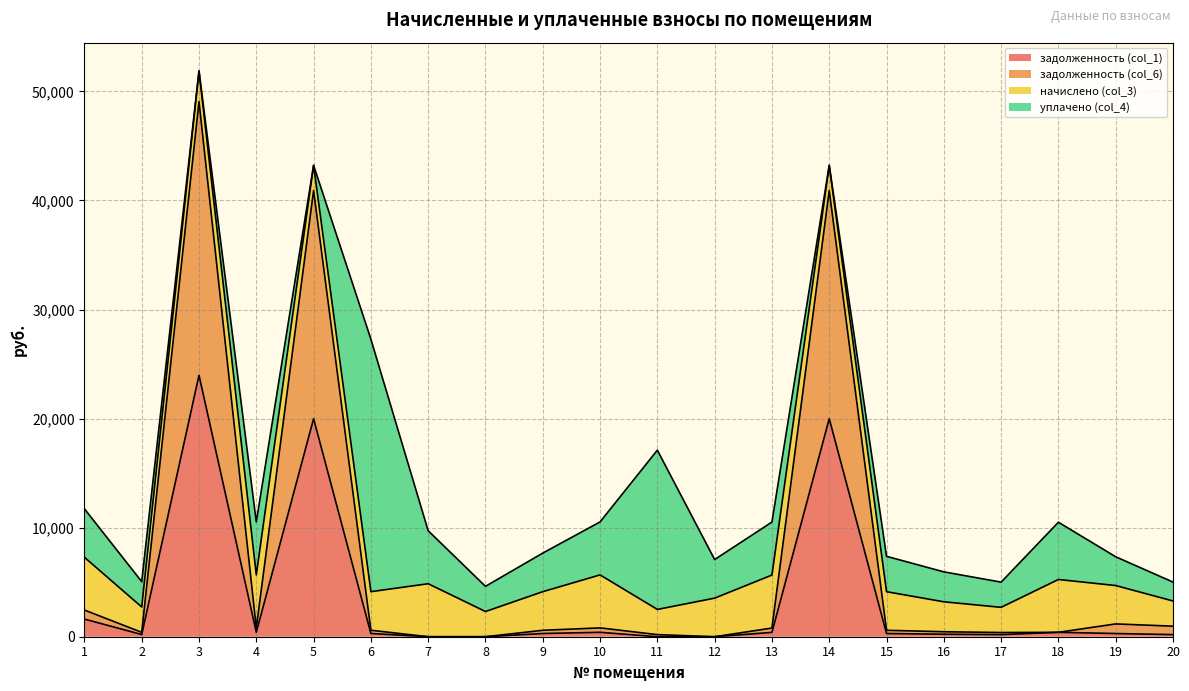

What is the total value across all series at 8?

4619.3